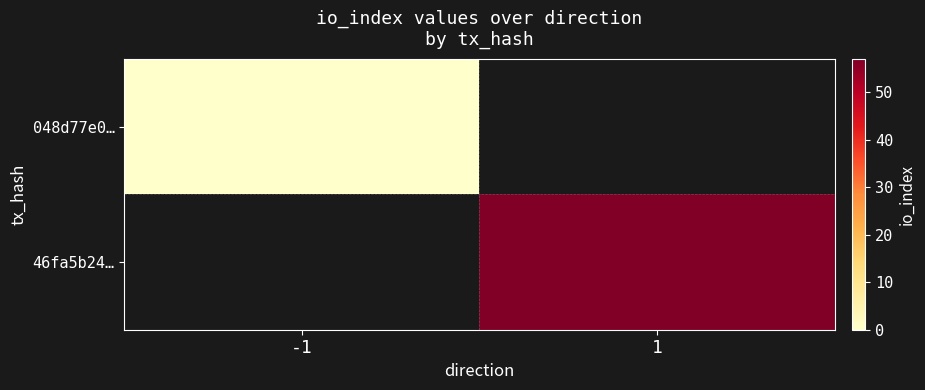

List the labels in order of 048d77e0… value, smallest first.

-1, 1